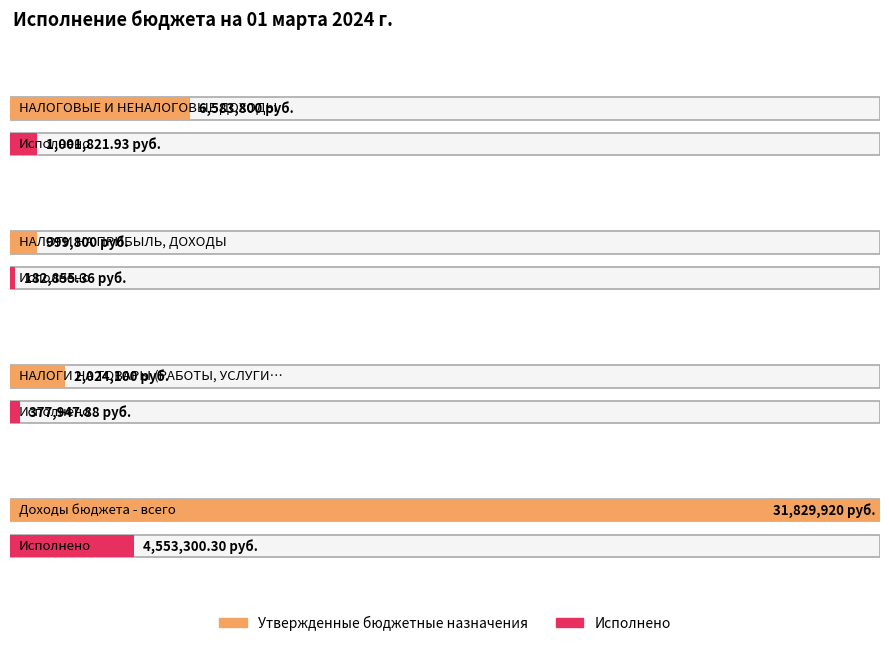

The Утвержденные бюджетные назначения series shows 1621251.8 at НАЛОГИ НА ПРИБЫЛЬ, ДОХОДЫ. True or false?

False